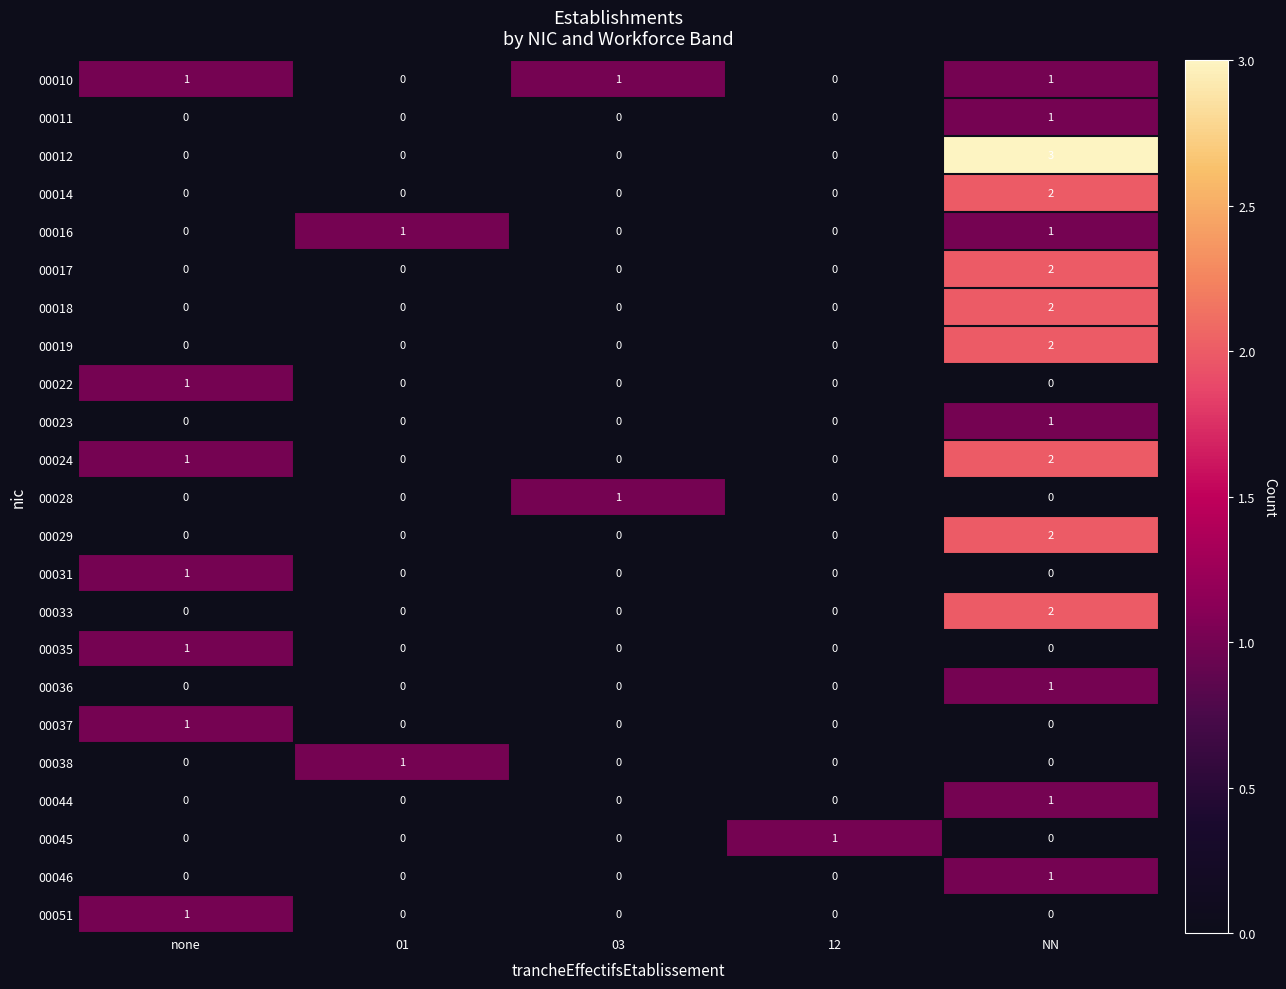

What is the total value across all series at 01?

2